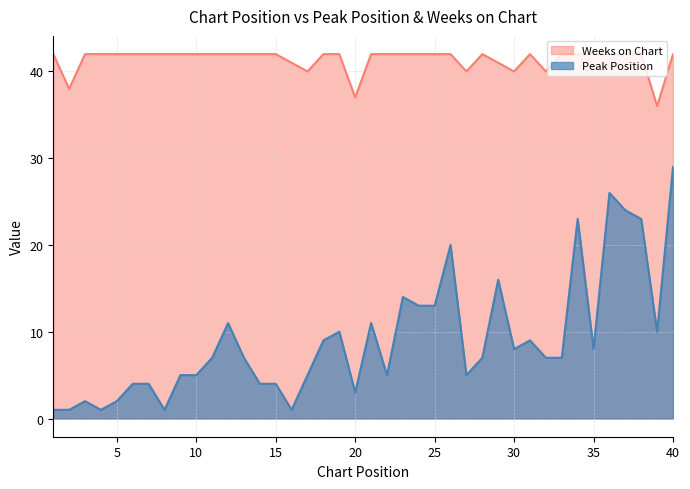

Is the value of Weeks on Chart at 30 greater than the value of Peak Position at 17?

Yes